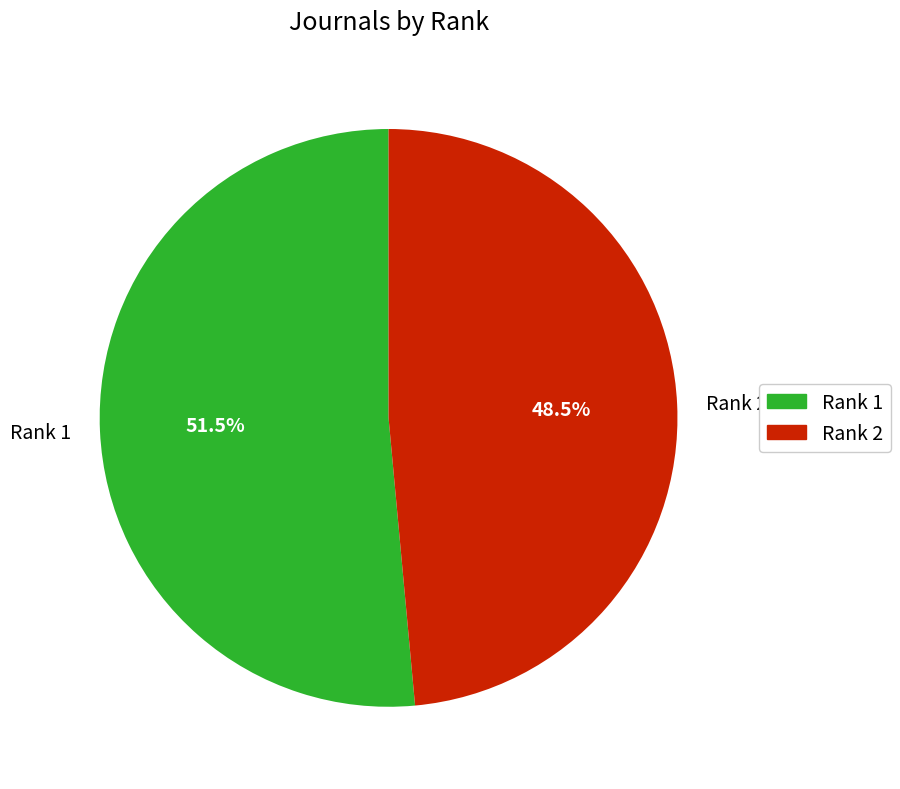

To the nearest percent, what is the difference between the Rank 2 and Rank 1 slice percentages?

3%